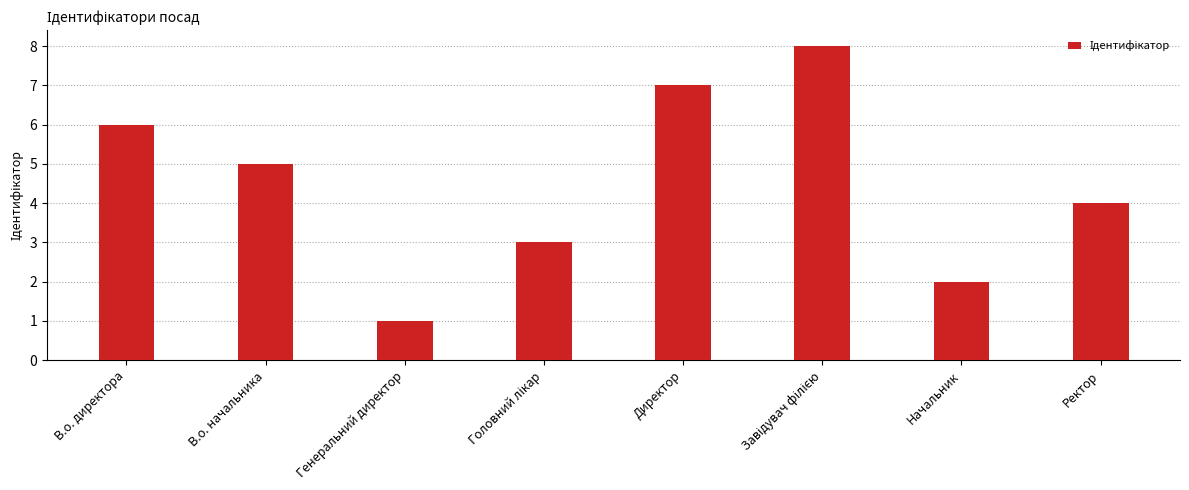

What is the label of the 8th bar from the left?

Ректор